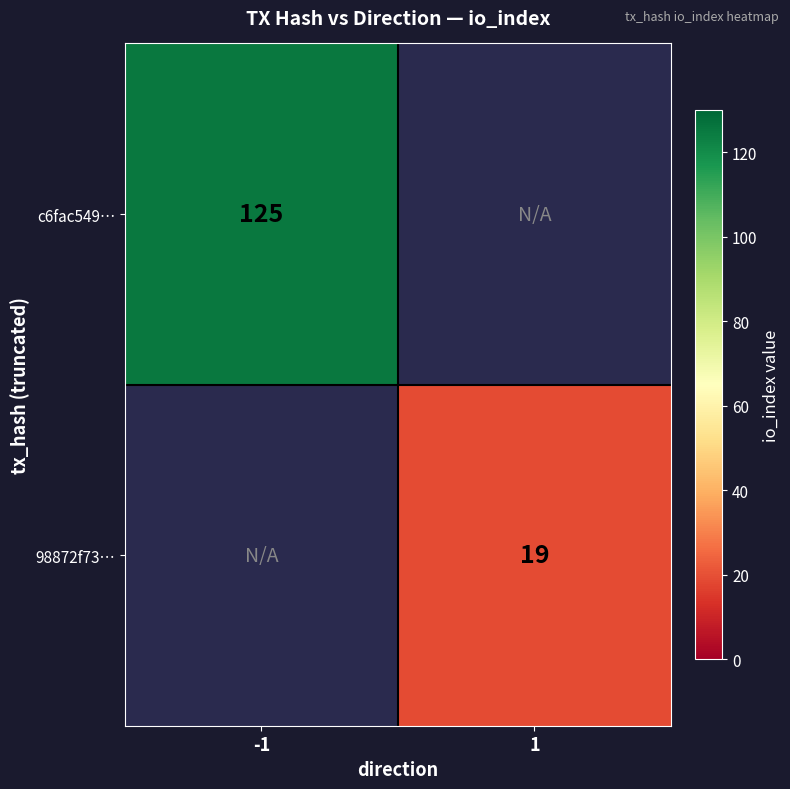

What is the smallest value displayed?

19.0